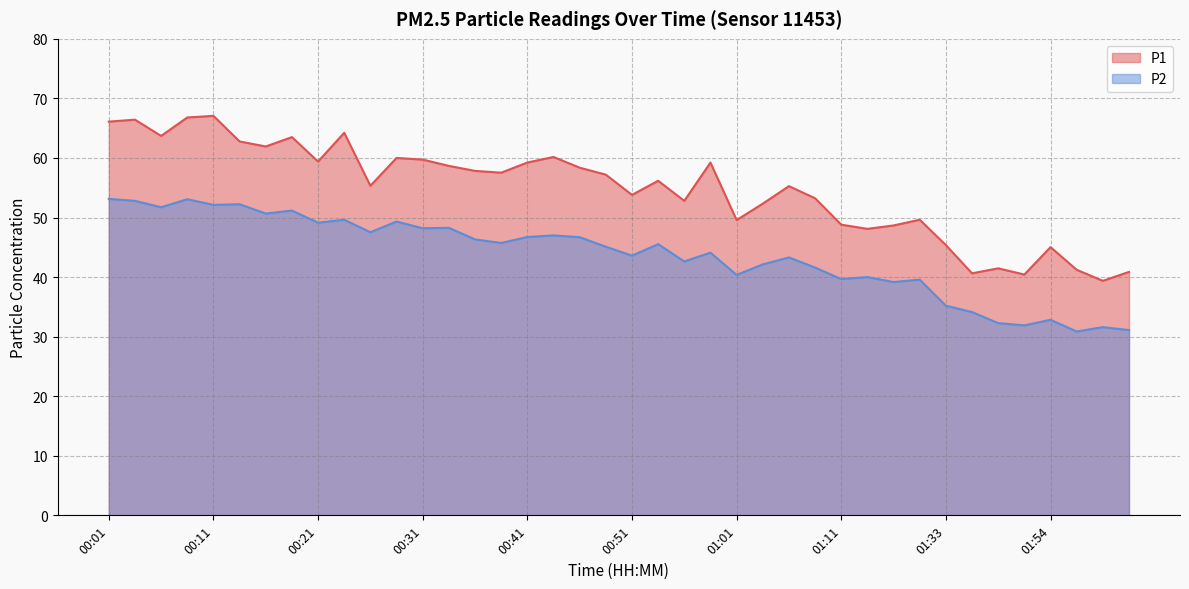

What is the label of the 37th point from the left?

01:54